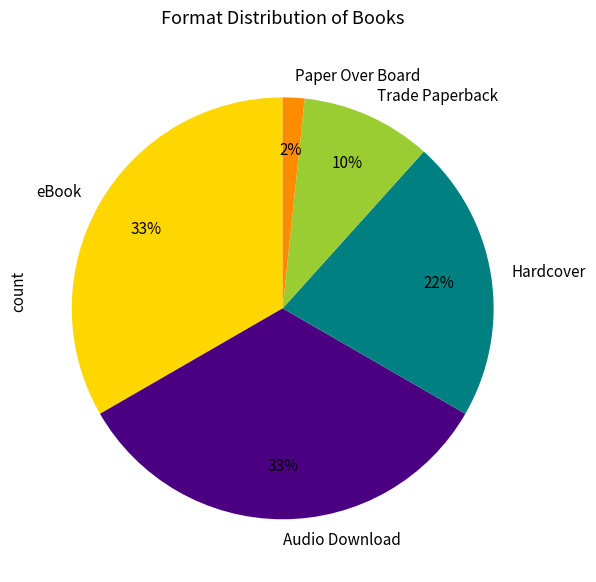

To the nearest percent, what is the combined percentage of Hardcover and Audio Download?

55%